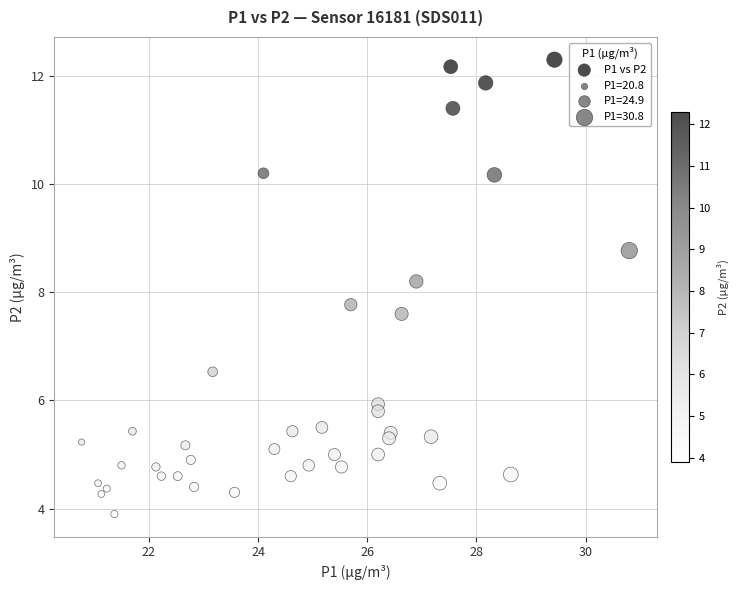

What is the range of X values (max minus min)?

10.0